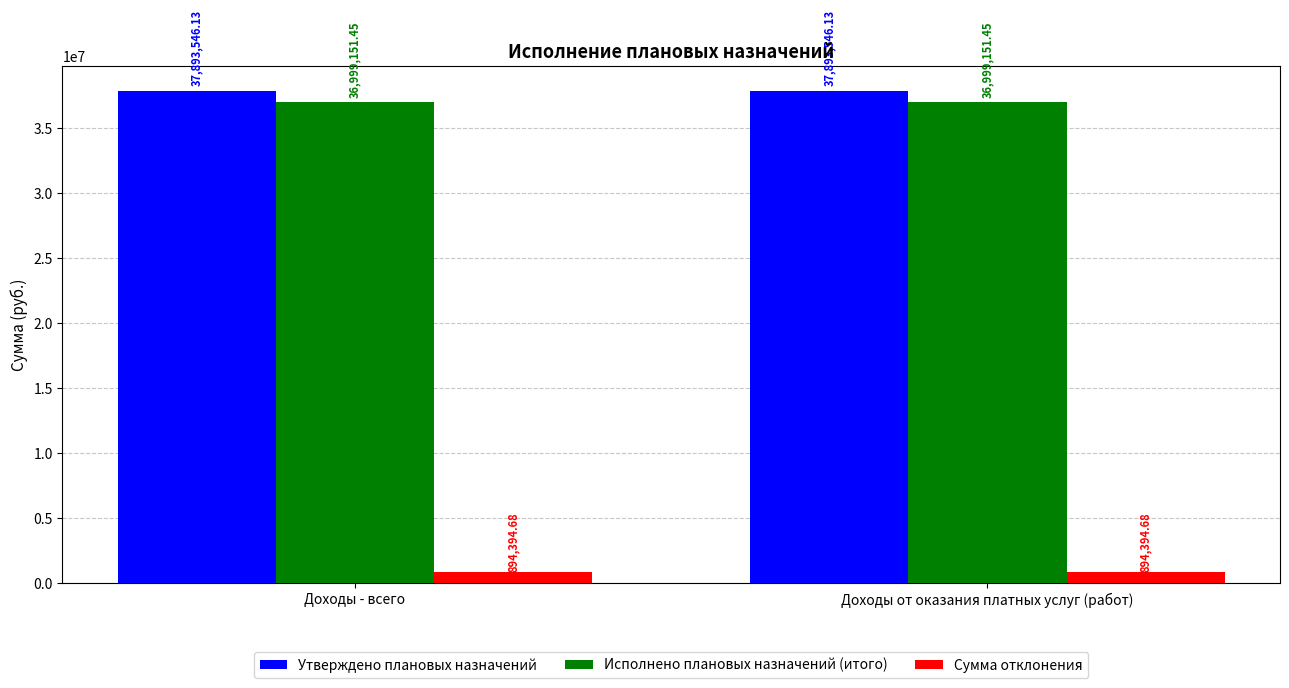

Which series has the largest total across all categories?

Утверждено плановых назначений